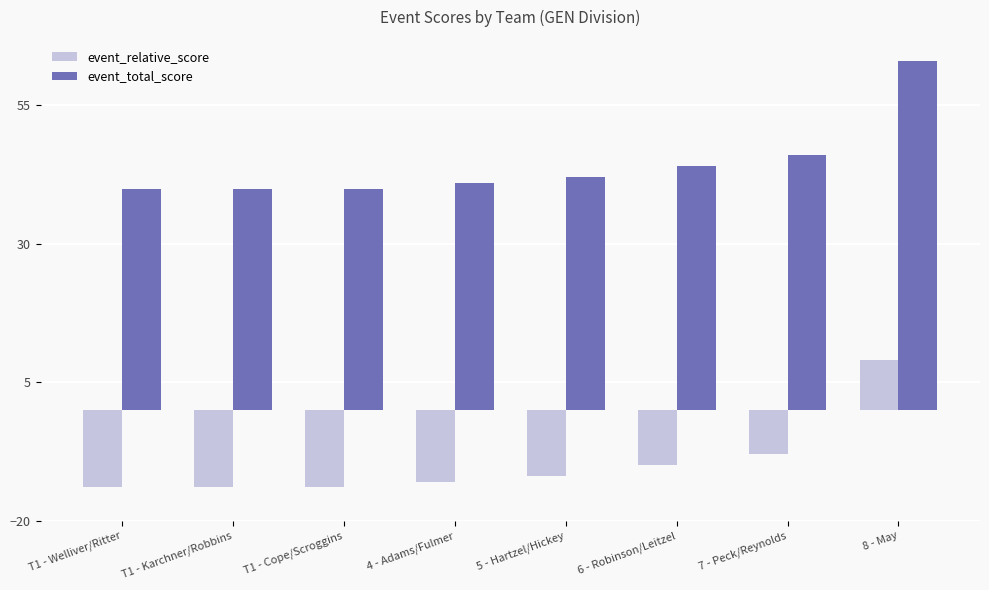

Reading left to right, what are all the values shown in this chart?

event_relative_score: T1 - Welliver/Ritter=-14	T1 - Karchner/Robbins=-14	T1 - Cope/Scroggins=-14	4 - Adams/Fulmer=-13	5 - Hartzel/Hickey=-12	6 - Robinson/Leitzel=-10	7 - Peck/Reynolds=-8	8 - May=9
event_total_score: T1 - Welliver/Ritter=40	T1 - Karchner/Robbins=40	T1 - Cope/Scroggins=40	4 - Adams/Fulmer=41	5 - Hartzel/Hickey=42	6 - Robinson/Leitzel=44	7 - Peck/Reynolds=46	8 - May=63